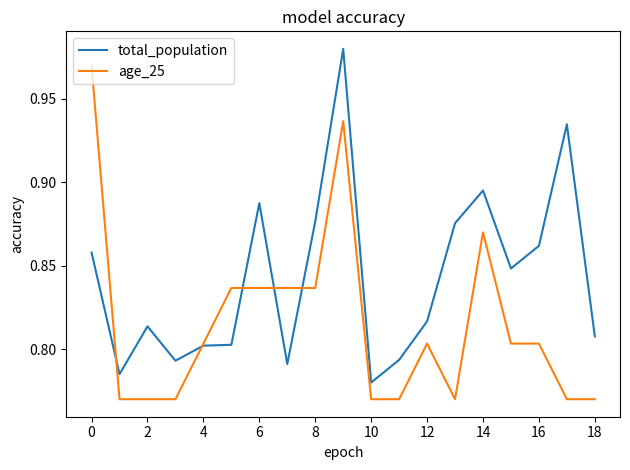

Rank the series by their maximum value, from highest to lowest.

total_population, age_25